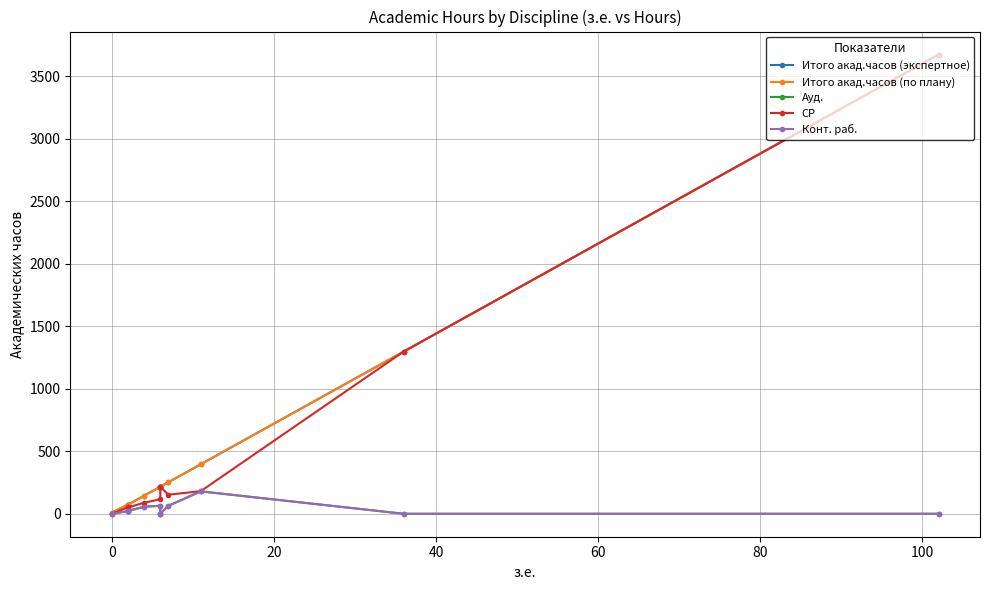

List the series in order of their peak value, highest first.

Итого акад.часов (экспертное), Итого акад.часов (по плану), СР, Ауд., Конт. раб.